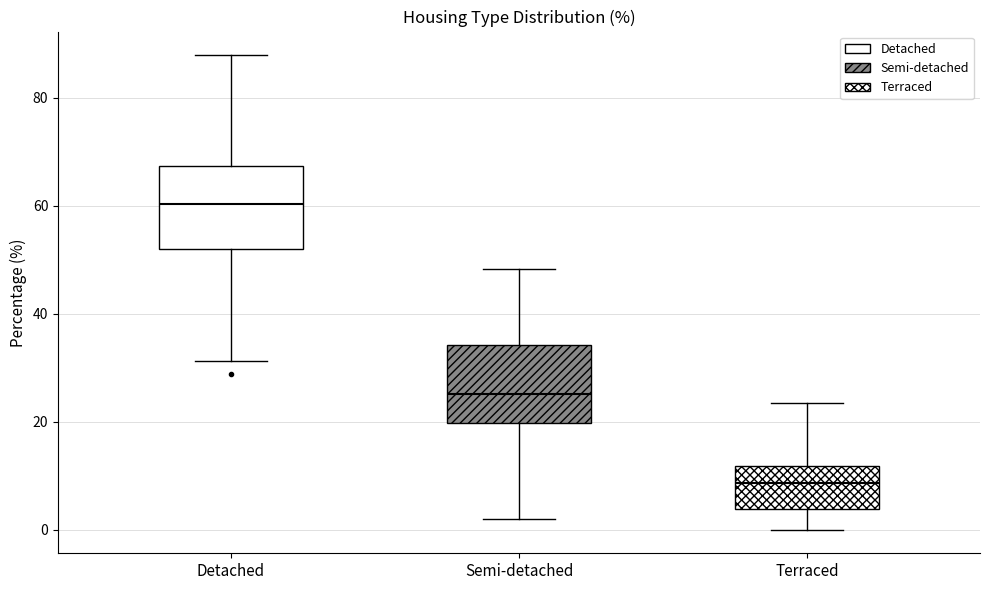

Where is the upper edge of the box for Terraced on the y-axis? The values are not printed on the chart, so give them approximately, as read against the axis.

12